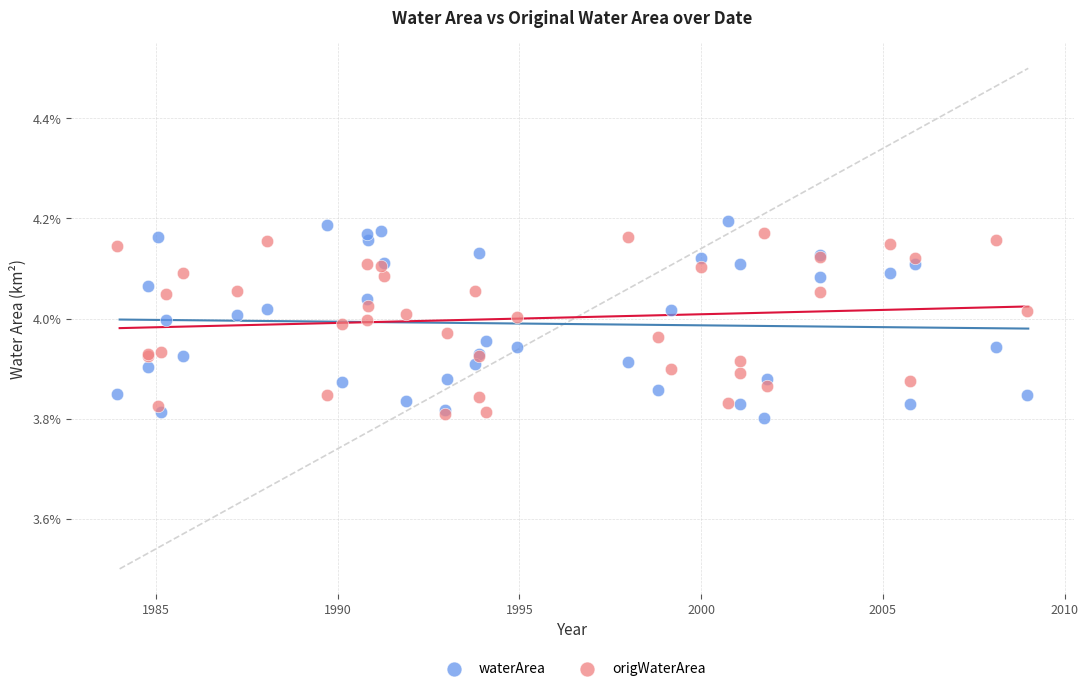

Which series has the widest spread of Y values?

waterArea